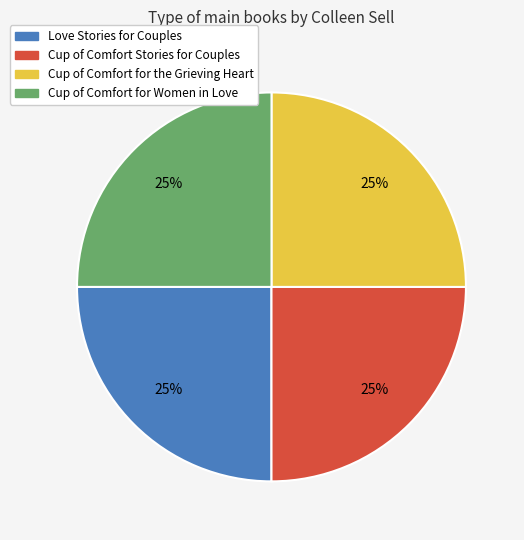

Is Love Stories for Couples the majority of the pie?

No